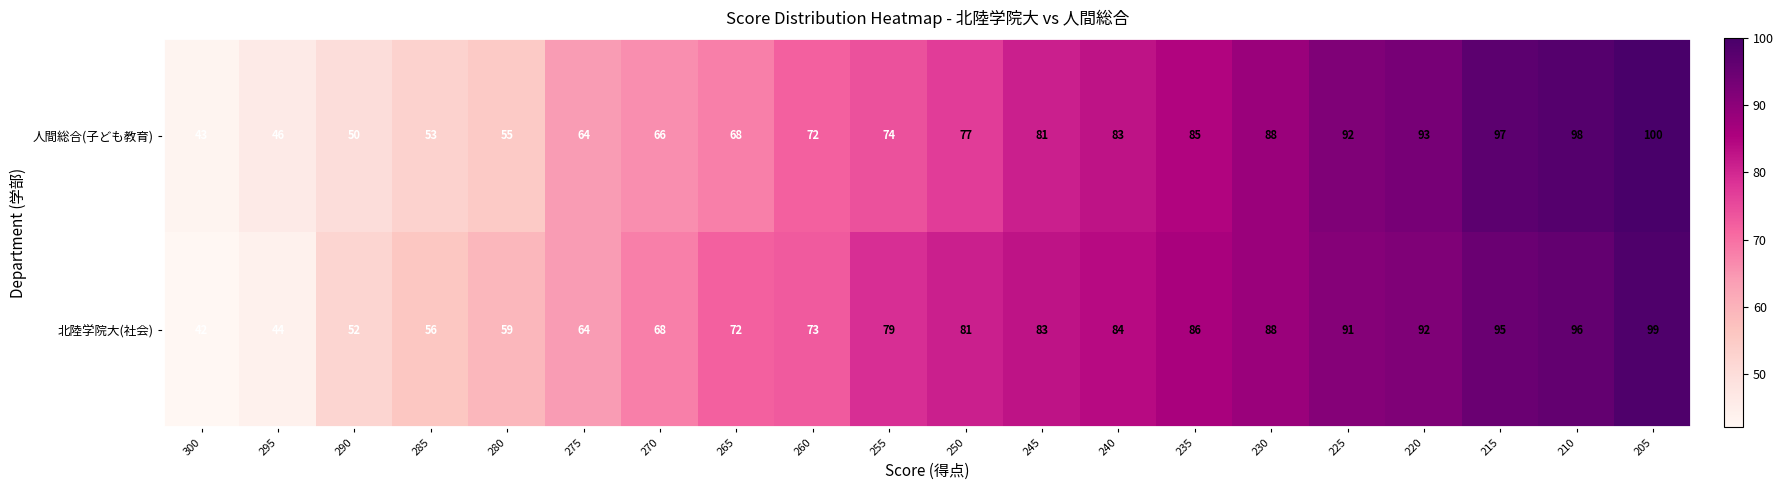

At which label is 人間総合(子ども教育) closest to 71?

260